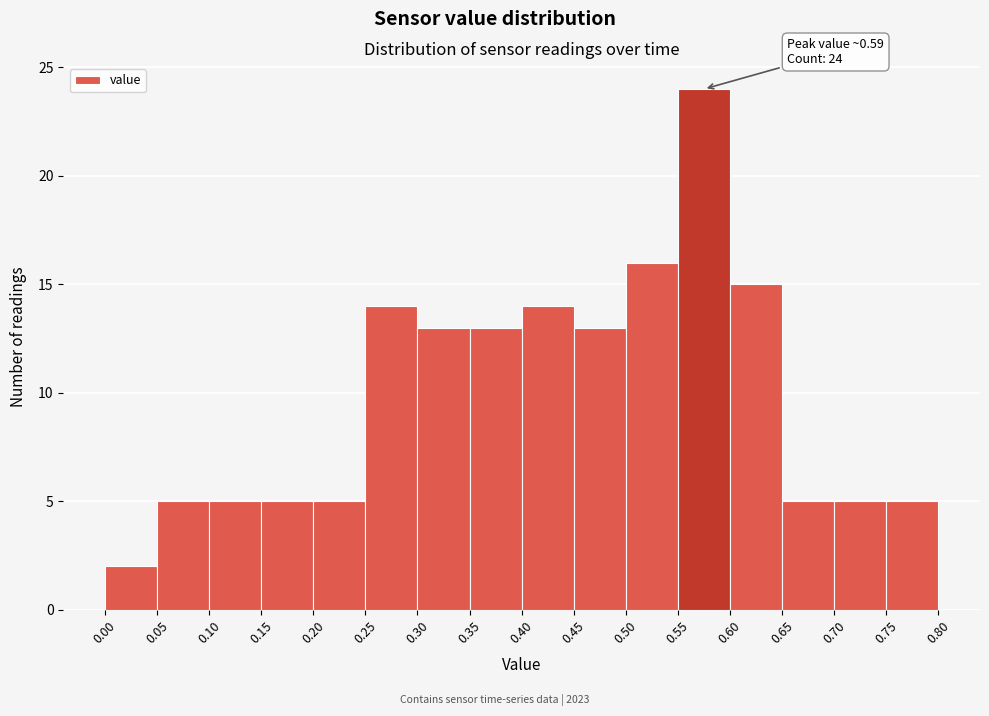

Which range on the x-axis has the tallest bar?

0.55 to 0.60